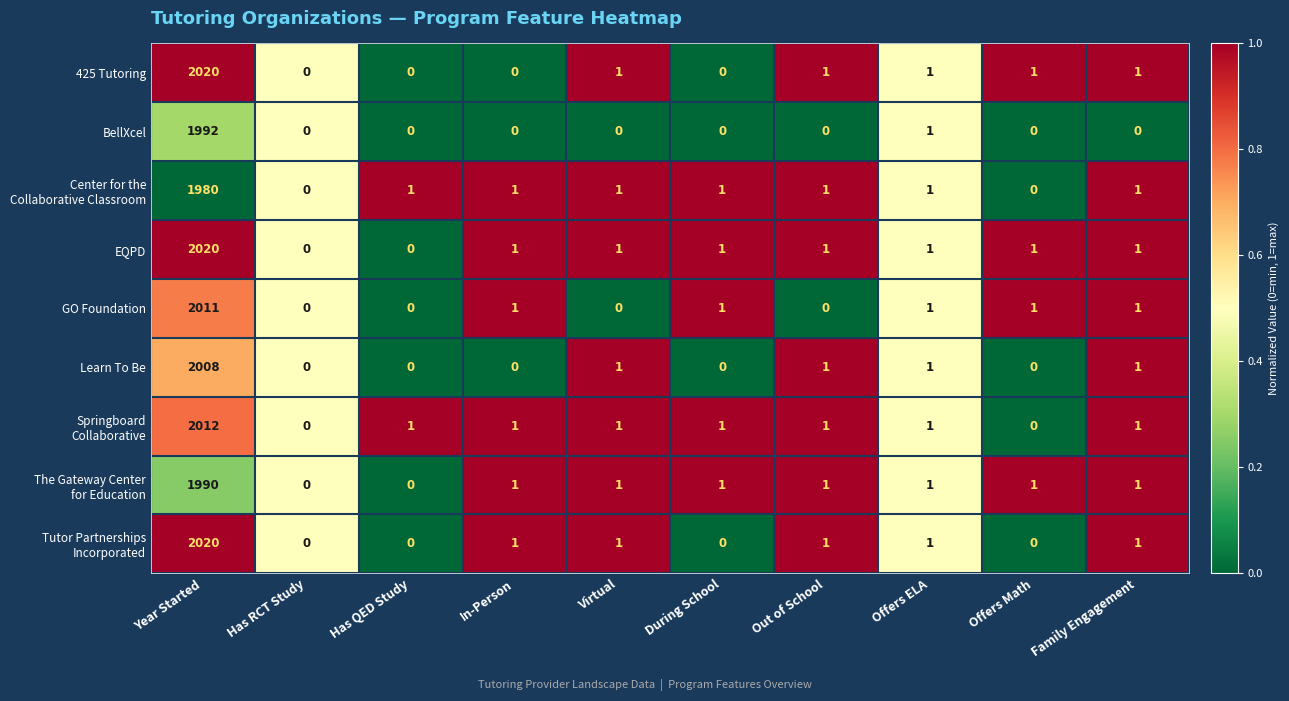

How many distinct data groups are displayed?

9